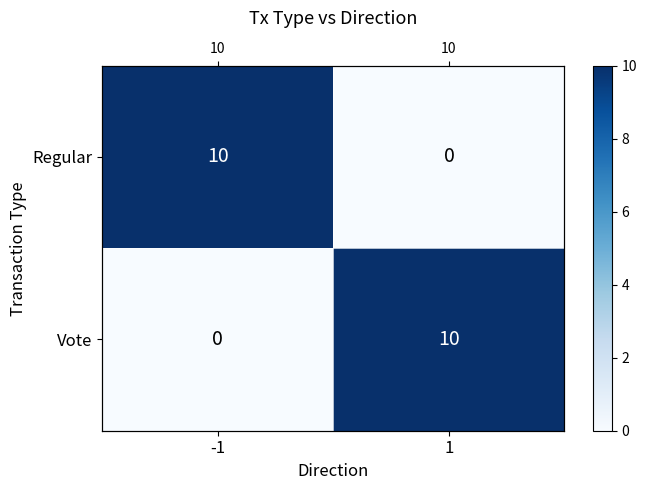

What is the average value of the Vote series?

5